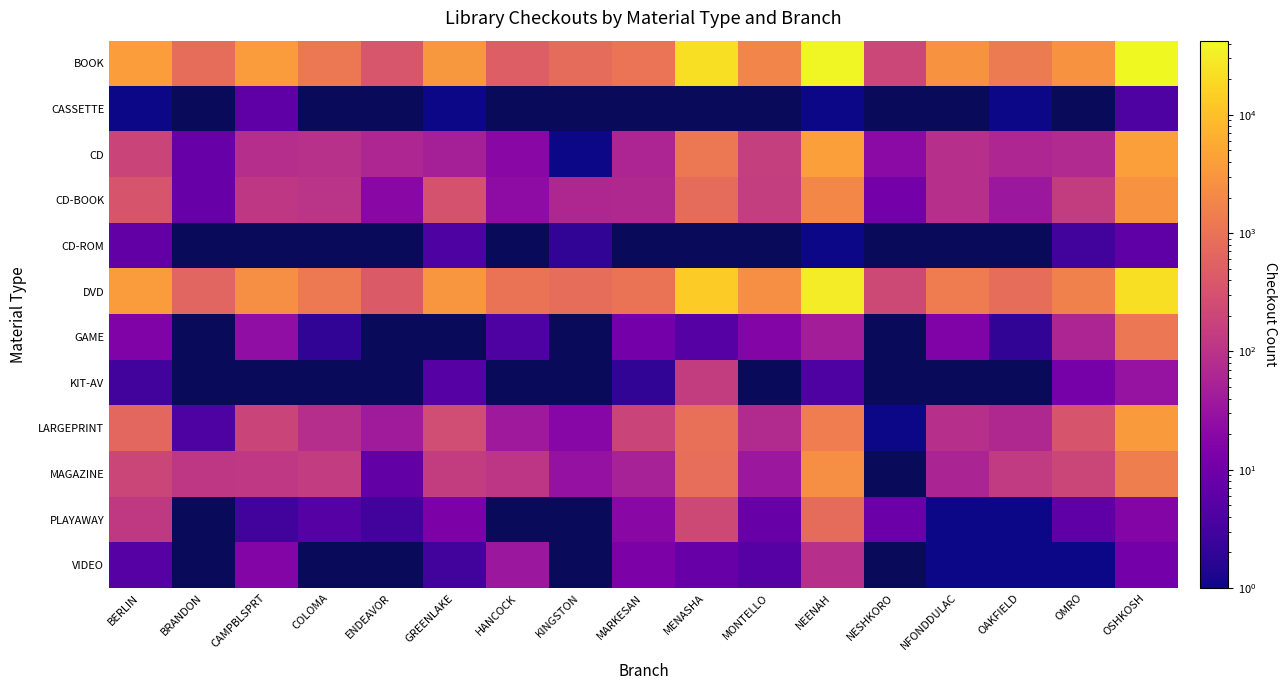

Reading left to right, extract all data points from this chart.

BOOK: BERLIN=3909	BRANDON=820	CAMPBLSPRT=3734	COLOMA=1225	ENDEAVOR=359	GREENLAKE=3211	HANCOCK=499	KINGSTON=812	MARKESAN=1061	MENASHA=22431	MONTELLO=1867	NEENAH=39865	NESHKORO=206	NFONDDULAC=2747	OAKFIELD=1294	OMRO=2734	OSHKOSH=42379
CASSETTE: BERLIN=1	BRANDON=0	CAMPBLSPRT=6	COLOMA=0	ENDEAVOR=0	GREENLAKE=1	HANCOCK=0	KINGSTON=0	MARKESAN=0	MENASHA=0	MONTELLO=0	NEENAH=1	NESHKORO=0	NFONDDULAC=0	OAKFIELD=1	OMRO=0	OSHKOSH=4
CD: BERLIN=192	BRANDON=8	CAMPBLSPRT=84	COLOMA=91	ENDEAVOR=64	GREENLAKE=48	HANCOCK=20	KINGSTON=1	MARKESAN=61	MENASHA=1200	MONTELLO=154	NEENAH=4107	NESHKORO=21	NFONDDULAC=89	OAKFIELD=64	OMRO=71	OSHKOSH=3968
CD-BOOK: BERLIN=353	BRANDON=8	CAMPBLSPRT=117	COLOMA=103	ENDEAVOR=20	GREENLAKE=323	HANCOCK=23	KINGSTON=65	MARKESAN=67	MENASHA=786	MONTELLO=148	NEENAH=2004	NESHKORO=11	NFONDDULAC=89	OAKFIELD=35	OMRO=144	OSHKOSH=2722
CD-ROM: BERLIN=7	BRANDON=0	CAMPBLSPRT=0	COLOMA=0	ENDEAVOR=0	GREENLAKE=4	HANCOCK=0	KINGSTON=2	MARKESAN=0	MENASHA=0	MONTELLO=0	NEENAH=1	NESHKORO=0	NFONDDULAC=0	OAKFIELD=0	OMRO=3	OSHKOSH=6
DVD: BERLIN=3742	BRANDON=611	CAMPBLSPRT=2402	COLOMA=1275	ENDEAVOR=425	GREENLAKE=3147	HANCOCK=1014	KINGSTON=838	MARKESAN=1023	MENASHA=13668	MONTELLO=2599	NEENAH=31153	NESHKORO=230	NFONDDULAC=1396	OAKFIELD=831	OMRO=1633	OSHKOSH=22275
GAME: BERLIN=15	BRANDON=0	CAMPBLSPRT=25	COLOMA=2	ENDEAVOR=0	GREENLAKE=0	HANCOCK=4	KINGSTON=0	MARKESAN=11	MENASHA=5	MONTELLO=17	NEENAH=45	NESHKORO=0	NFONDDULAC=15	OAKFIELD=2	OMRO=61	OSHKOSH=1175
KIT-AV: BERLIN=3	BRANDON=0	CAMPBLSPRT=0	COLOMA=0	ENDEAVOR=0	GREENLAKE=5	HANCOCK=0	KINGSTON=0	MARKESAN=2	MENASHA=143	MONTELLO=0	NEENAH=4	NESHKORO=0	NFONDDULAC=0	OAKFIELD=0	OMRO=12	OSHKOSH=30
LARGEPRINT: BERLIN=685	BRANDON=4	CAMPBLSPRT=194	COLOMA=85	ENDEAVOR=42	GREENLAKE=263	HANCOCK=38	KINGSTON=19	MARKESAN=190	MENASHA=901	MONTELLO=73	NEENAH=1440	NESHKORO=1	NFONDDULAC=87	OAKFIELD=67	OMRO=350	OSHKOSH=3515
MAGAZINE: BERLIN=202	BRANDON=116	CAMPBLSPRT=120	COLOMA=141	ENDEAVOR=7	GREENLAKE=144	HANCOCK=111	KINGSTON=28	MARKESAN=52	MENASHA=878	MONTELLO=35	NEENAH=2499	NESHKORO=0	NFONDDULAC=57	OAKFIELD=135	OMRO=203	OSHKOSH=1504
PLAYAWAY: BERLIN=129	BRANDON=0	CAMPBLSPRT=3	COLOMA=5	ENDEAVOR=3	GREENLAKE=14	HANCOCK=0	KINGSTON=0	MARKESAN=20	MENASHA=225	MONTELLO=8	NEENAH=796	NESHKORO=9	NFONDDULAC=1	OAKFIELD=1	OMRO=6	OSHKOSH=17
VIDEO: BERLIN=5	BRANDON=0	CAMPBLSPRT=17	COLOMA=0	ENDEAVOR=0	GREENLAKE=3	HANCOCK=35	KINGSTON=0	MARKESAN=14	MENASHA=8	MONTELLO=5	NEENAH=88	NESHKORO=0	NFONDDULAC=1	OAKFIELD=1	OMRO=1	OSHKOSH=11